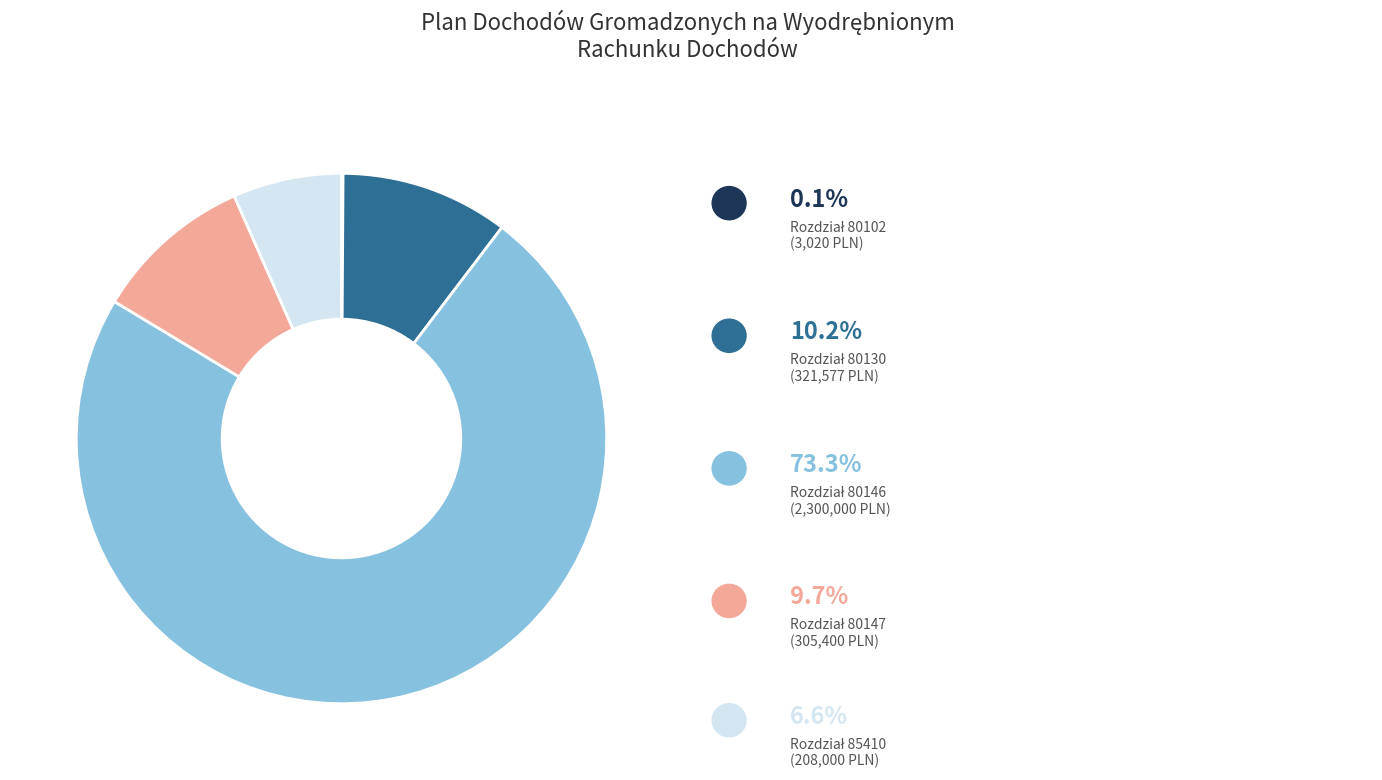

Does any single category account for the majority?

Yes